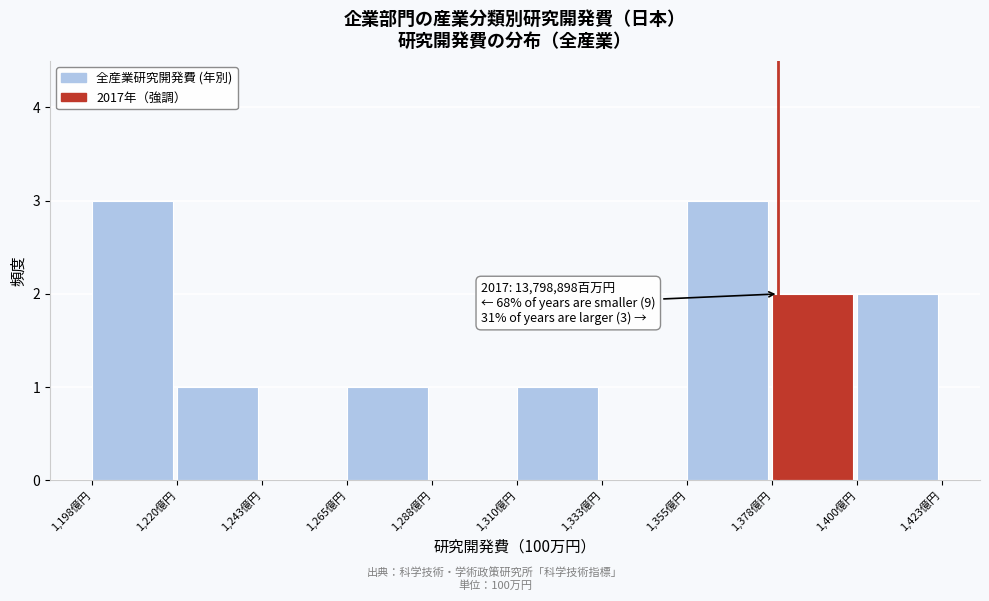

Reading left to right, list all the values displayed in this chart.

1,198億円=3	1,220億円=1	1,243億円=0	1,265億円=1	1,288億円=0	1,310億円=1	1,333億円=0	1,355億円=3	1,378億円=2	1,400億円=2